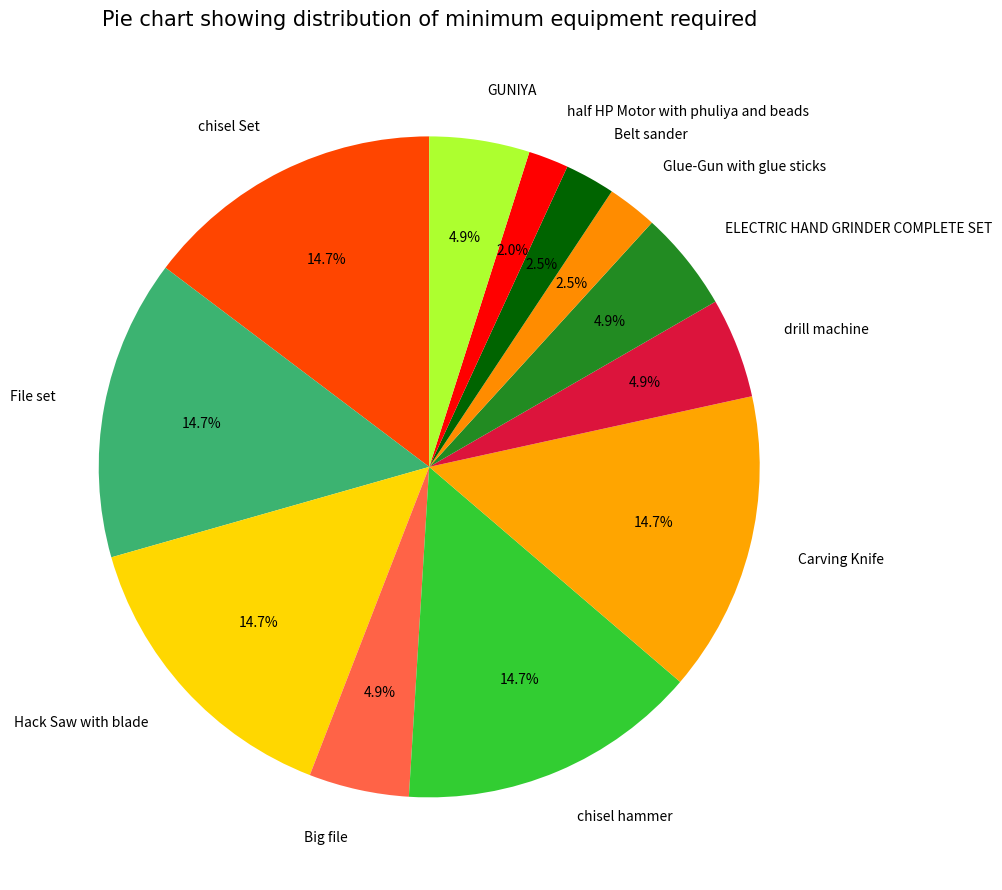

Is there any slice that represents more than half of the pie?

No